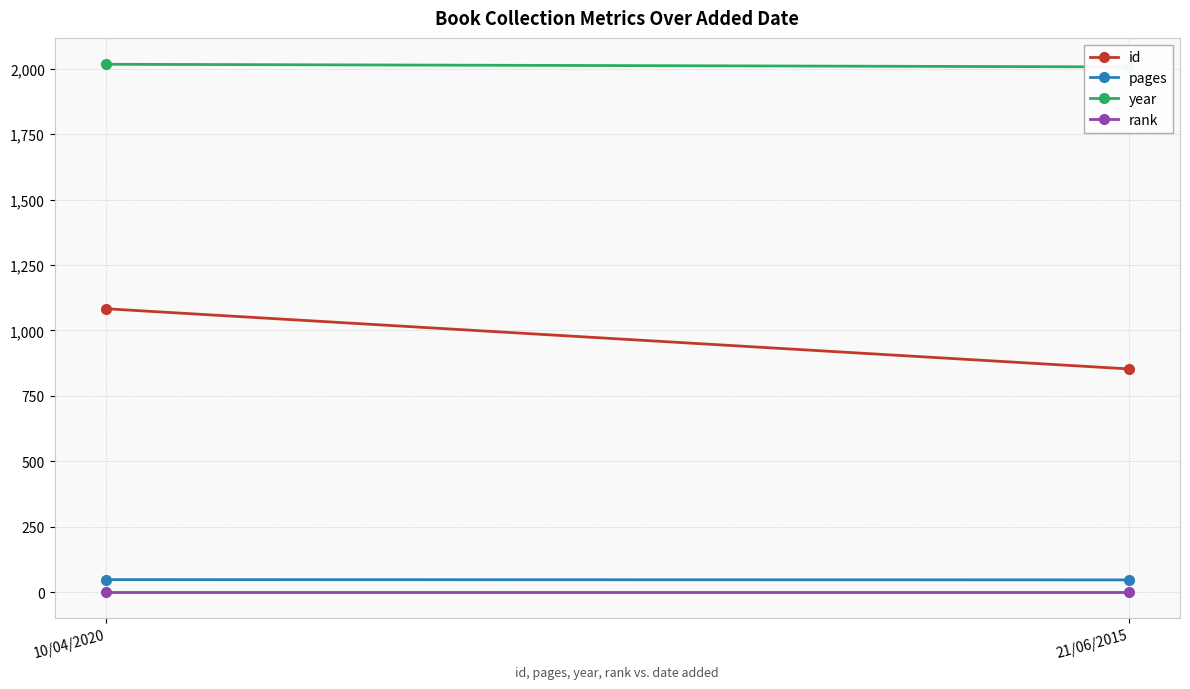

Reading right to left, transcribe all the data shown in this chart.

id: 853	1083
pages: 47	48
year: 2007	2017
rank: 1	1